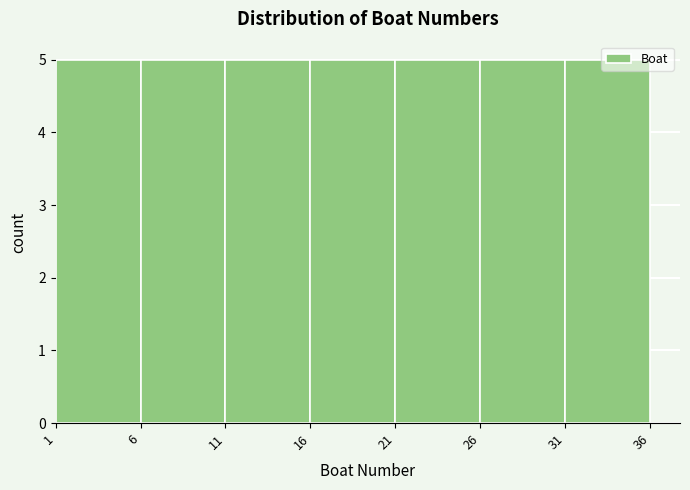

Reading left to right, transcribe this chart: for each bar, give the range it covers on the x-axis and its height. The values are not printed on the chart, so give them approximately, as read against the axis.

1 to 6: 5
6 to 11: 5
11 to 16: 5
16 to 21: 5
21 to 26: 5
26 to 31: 5
31 to 36: 5